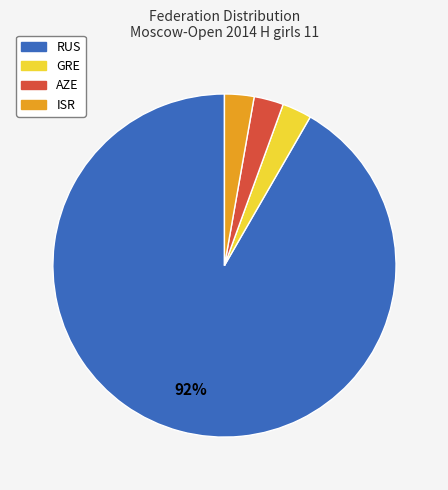

Is there a majority slice in this chart?

Yes